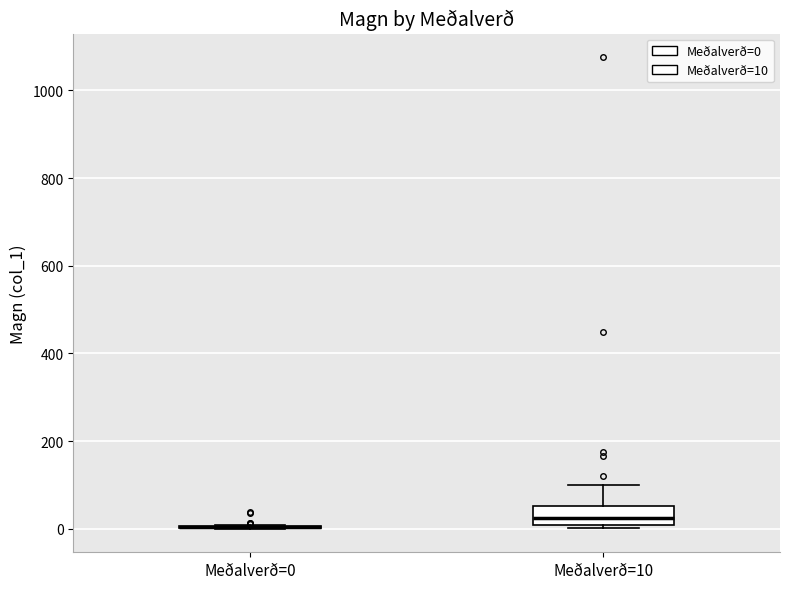

Comparing the boxes themselves (not the whiskers), which one is the tallest?

Meðalverð=10